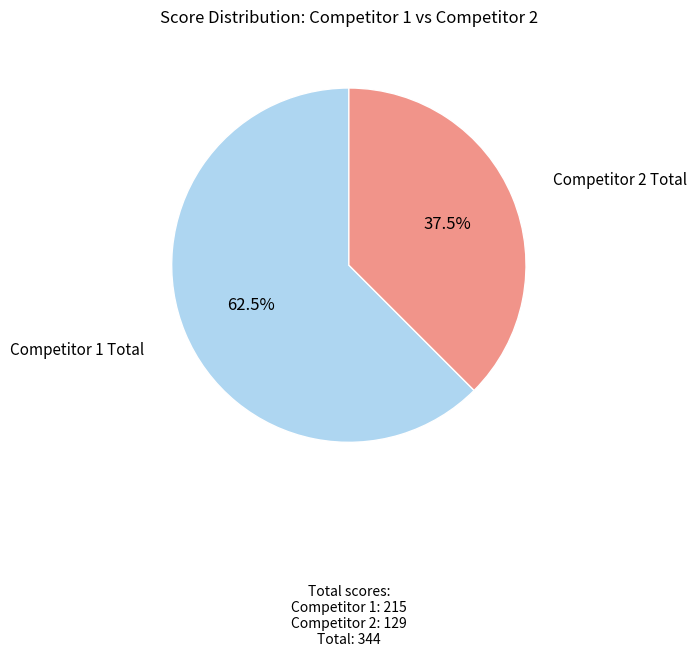

Which slice is the smallest?

Competitor 2 Total